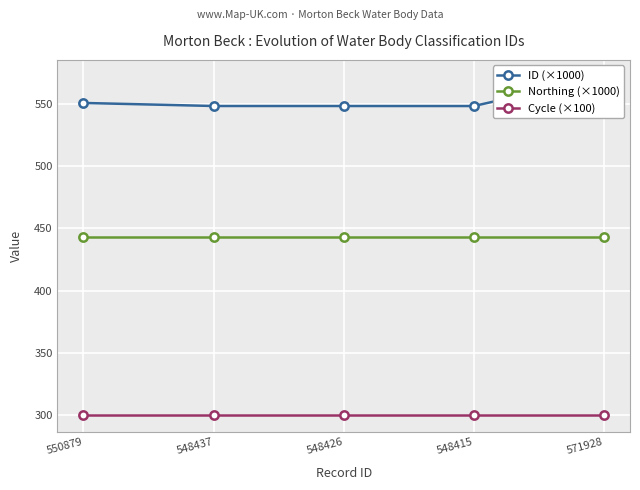

Reading left to right, extract all data points from this chart.

ID (×1000): 550879=550.9	548437=548.4	548426=548.4	548415=548.4	571928=571.9
Northing (×1000): 550879=442.9	548437=442.9	548426=442.9	548415=442.9	571928=442.9
Cycle (×100): 550879=300.0	548437=300.0	548426=300.0	548415=300.0	571928=300.0